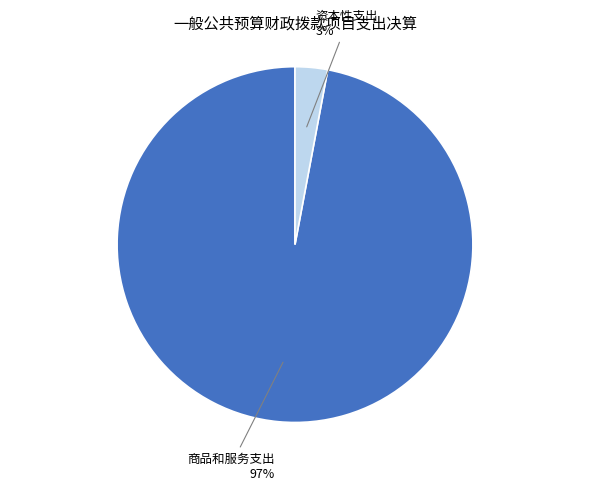

How many slices are in this pie chart?

2